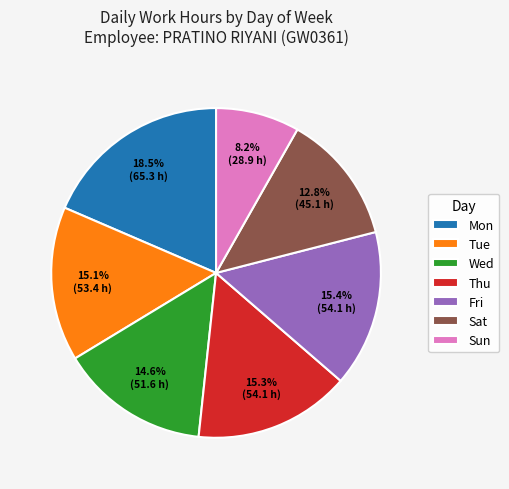

Which has a higher value, Sun or Wed?

Wed